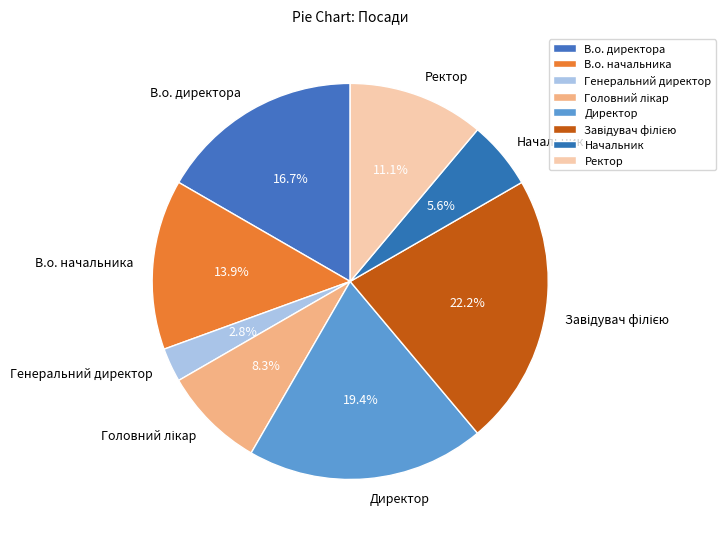

What percentage is NOT represented by В.о. начальника?

86.1%